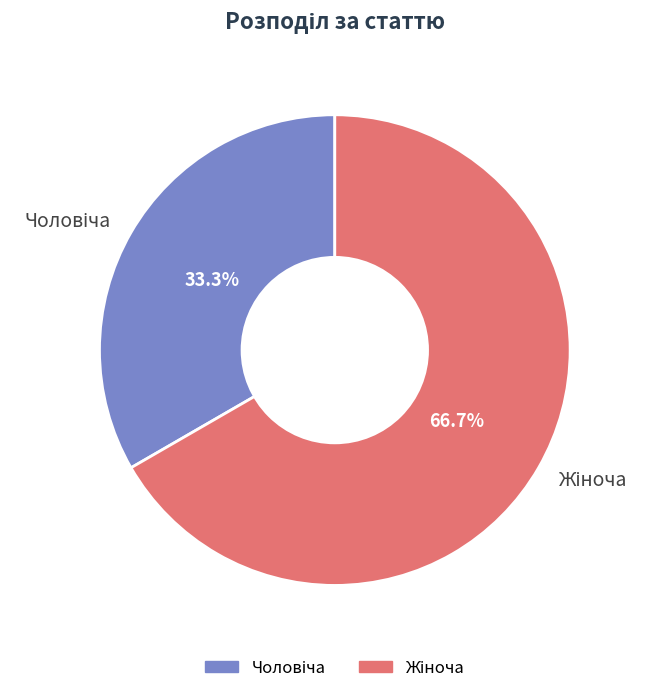

Does any single category account for the majority?

Yes